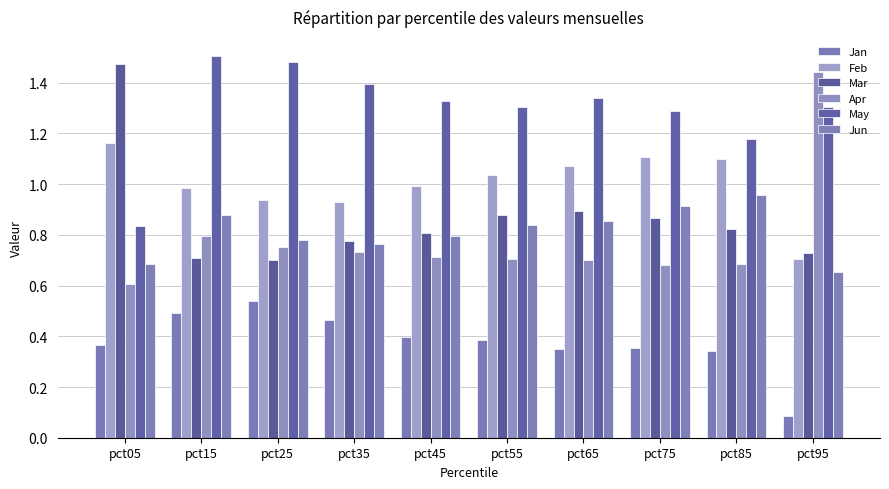

At how many categories does at least one series exceed 1?

10